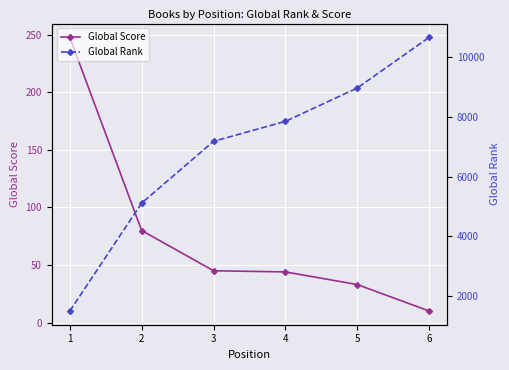

What is the difference between the second highest and minimum values in the Global Score series?

70